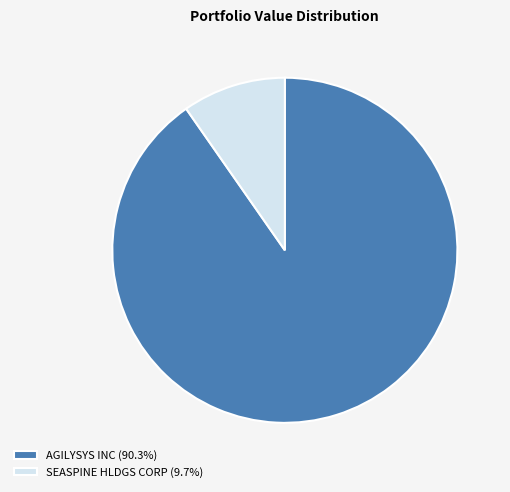

Approximately how many times larger is the value at AGILYSYS INC (90.3%) compared to SEASPINE HLDGS CORP (9.7%)?

9.3